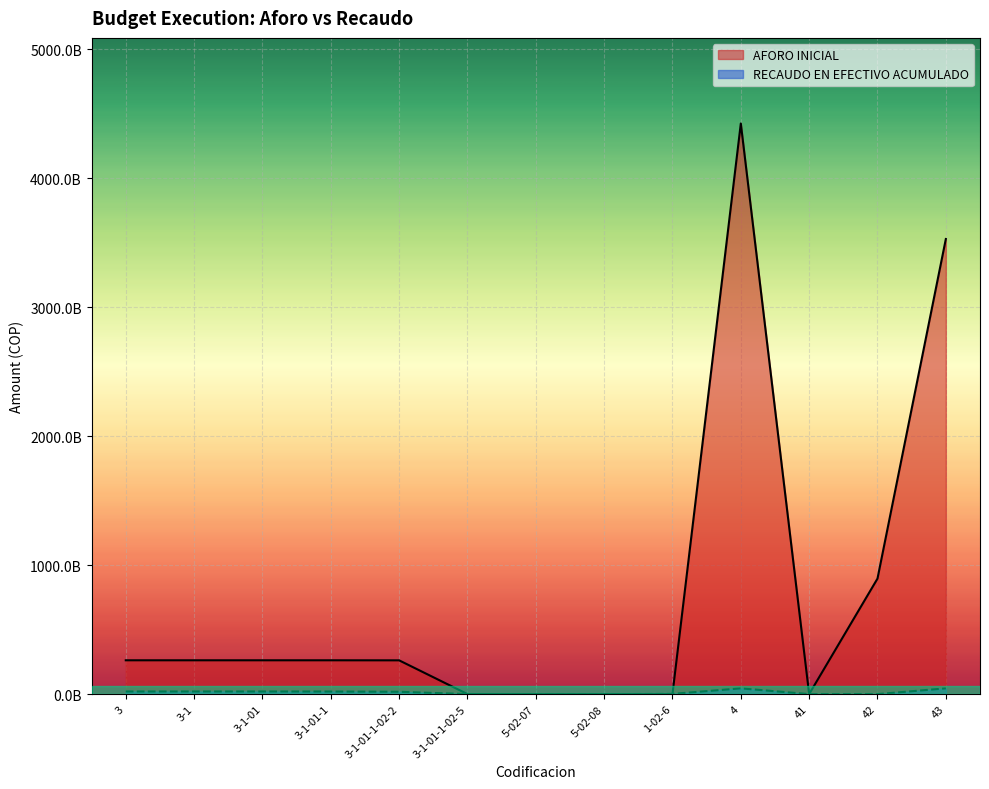

Which category has the lowest value in the RECAUDO EN EFECTIVO ACUMULADO series?

41